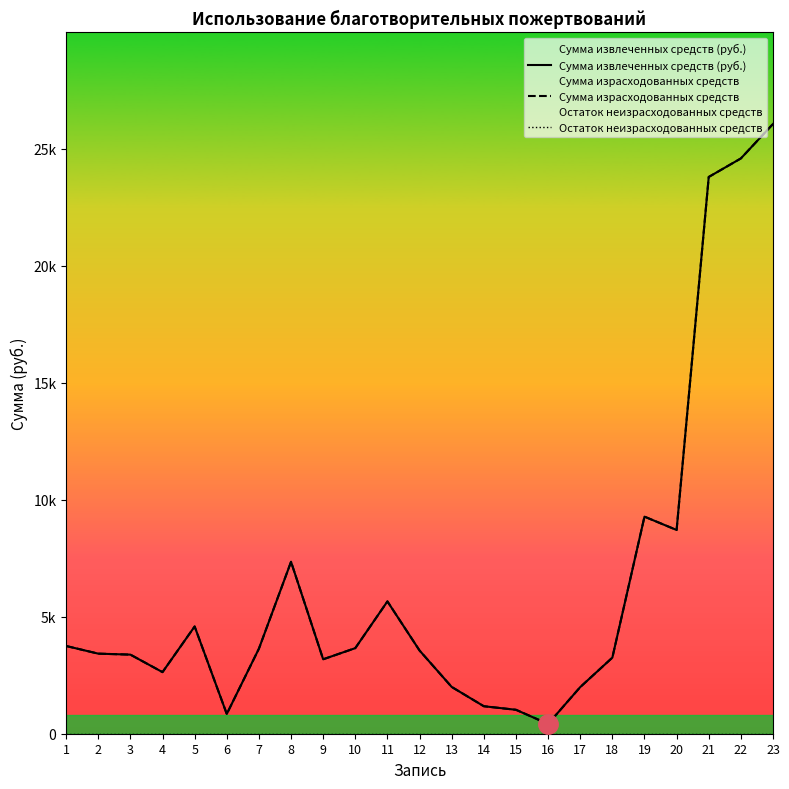

What is the total value across all series at 2?

6846.4